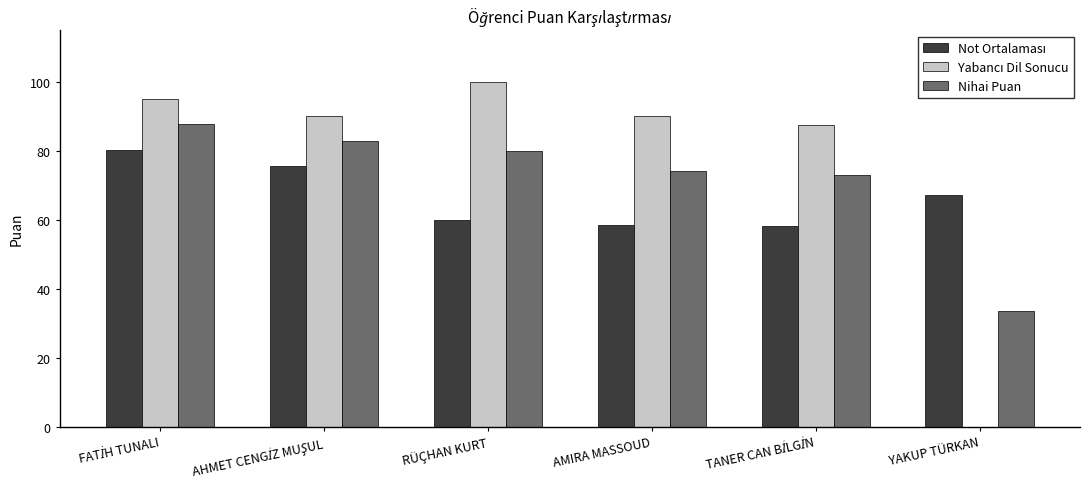

Are the bars grouped side by side (vs. stacked)?

Yes